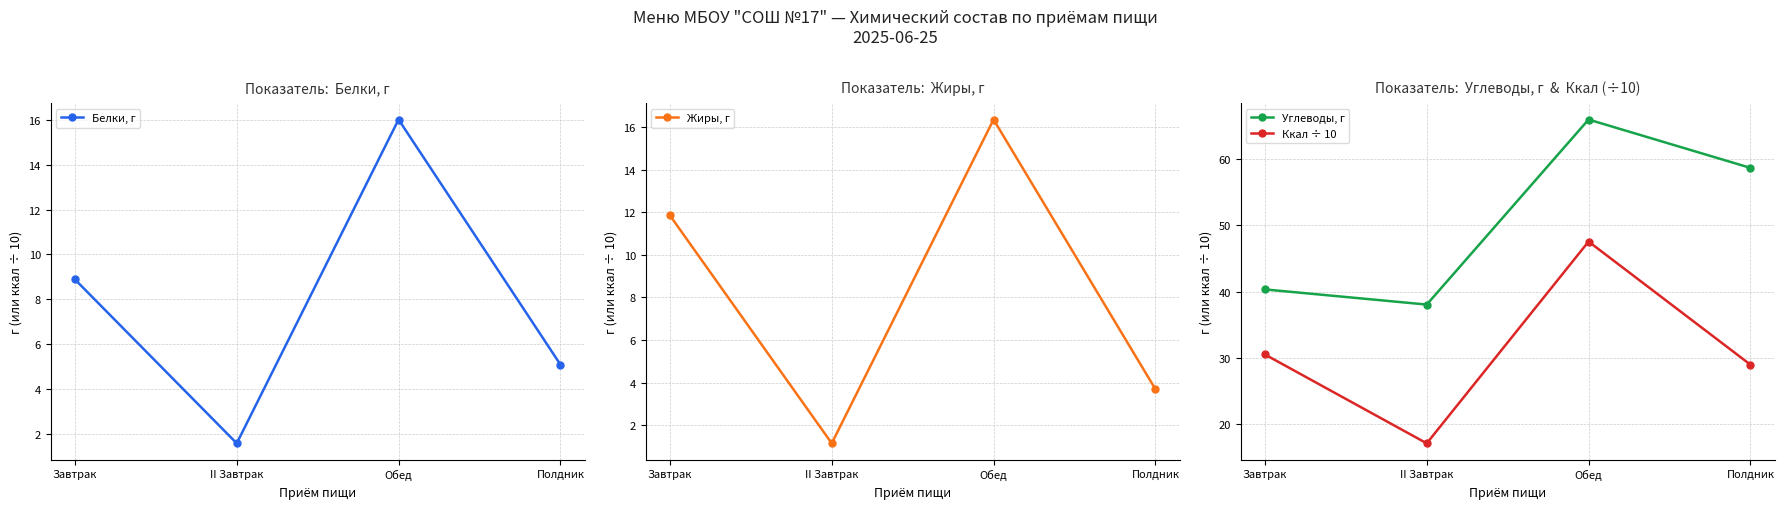

Reading left to right, extract all data points from this chart.

Белки, г: 8.9	1.6	16.0	5.1
Жиры, г: 11.9	1.1	16.4	3.7
Углеводы, г: 40.3	38.0	66.0	58.7
Ккал ÷ 10: 30.5	17.1	47.6	29.0